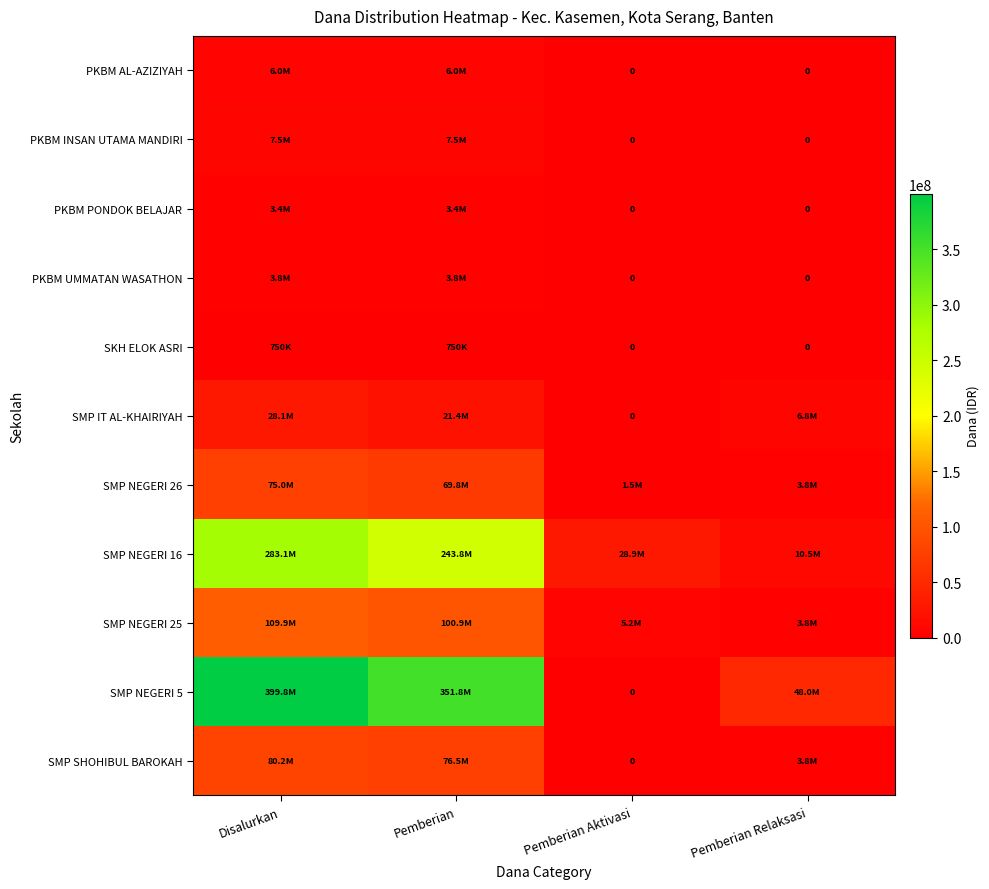

True or false: PKBM UMMATAN WASATHON has a value of -1810710 at Pemberian Relaksasi.

False